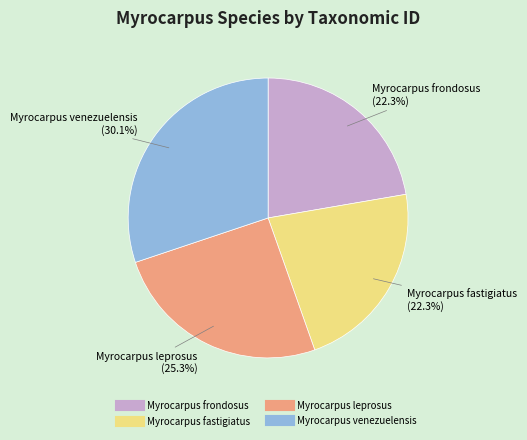

To the nearest percent, what is the difference between the Myrocarpus leprosus and Myrocarpus frondosus slice percentages?

3%